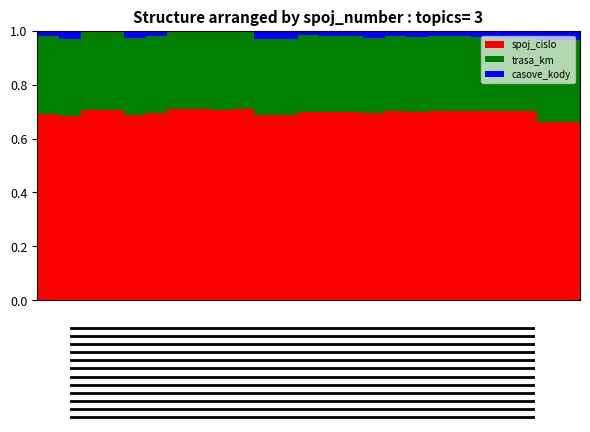

Are the bars grouped side by side (vs. stacked)?

No